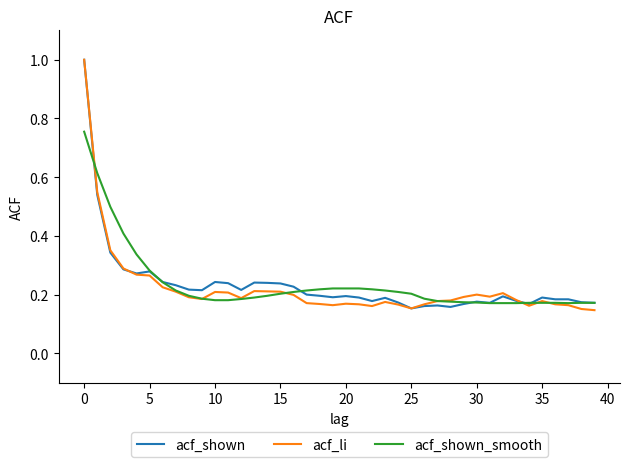

What is the smallest value displayed?

0.1